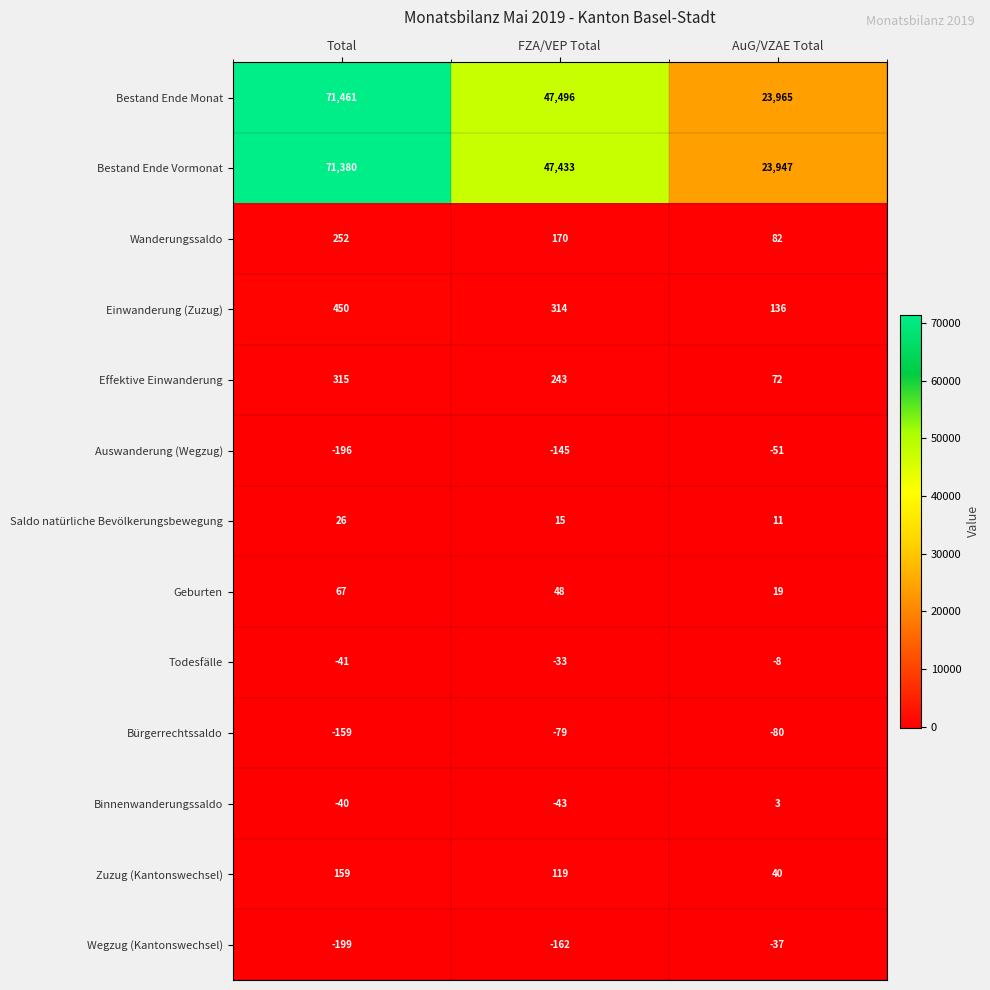

At which label does Bestand Ende Monat first exceed 47496?

Total